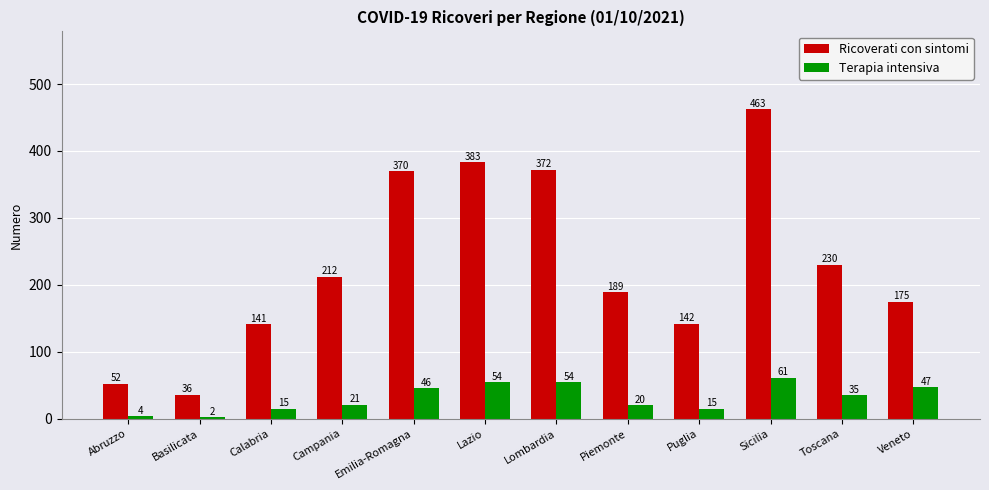

Reading right to left, what are all the values shown in this chart?

Ricoverati con sintomi: Veneto=175	Toscana=230	Sicilia=463	Puglia=142	Piemonte=189	Lombardia=372	Lazio=383	Emilia-Romagna=370	Campania=212	Calabria=141	Basilicata=36	Abruzzo=52
Terapia intensiva: Veneto=47	Toscana=35	Sicilia=61	Puglia=15	Piemonte=20	Lombardia=54	Lazio=54	Emilia-Romagna=46	Campania=21	Calabria=15	Basilicata=2	Abruzzo=4